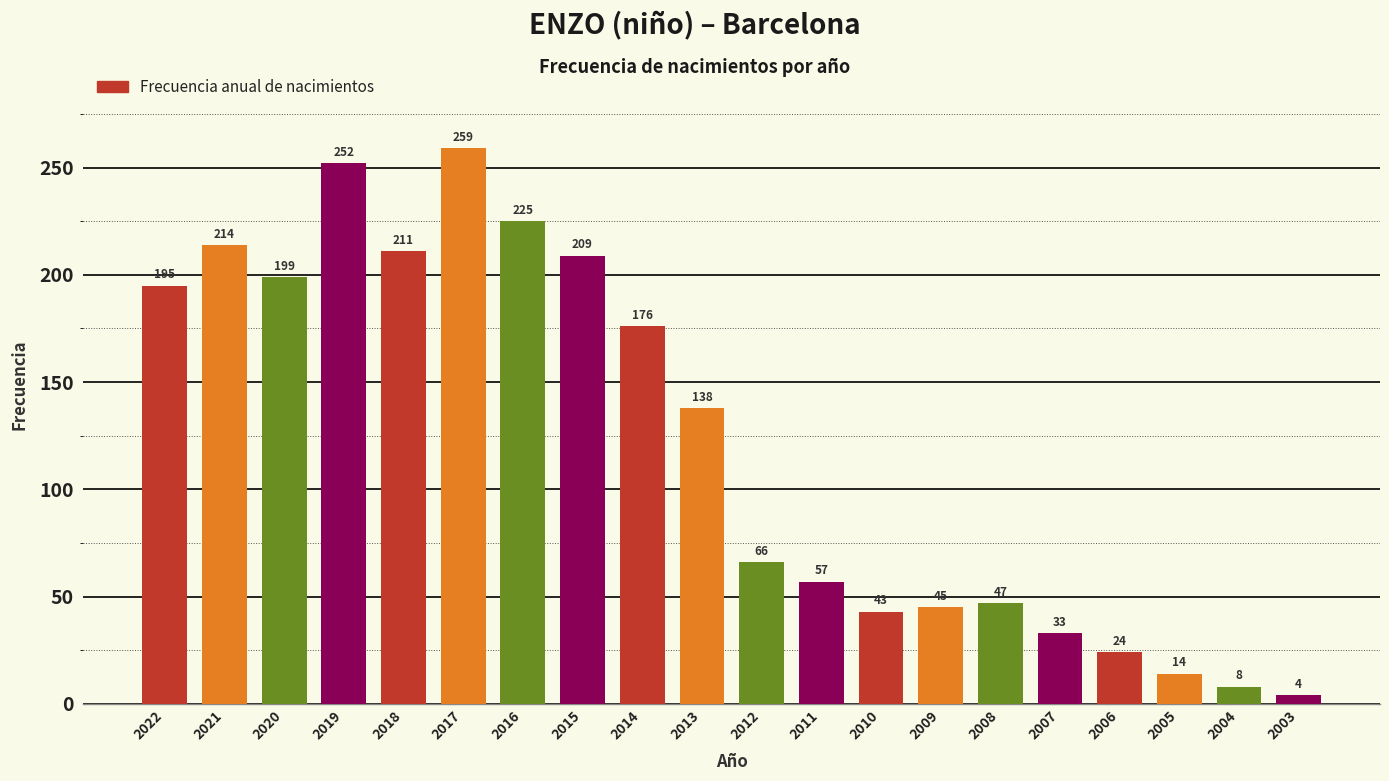

The chart shows a value of 51 at 2014. True or false?

False